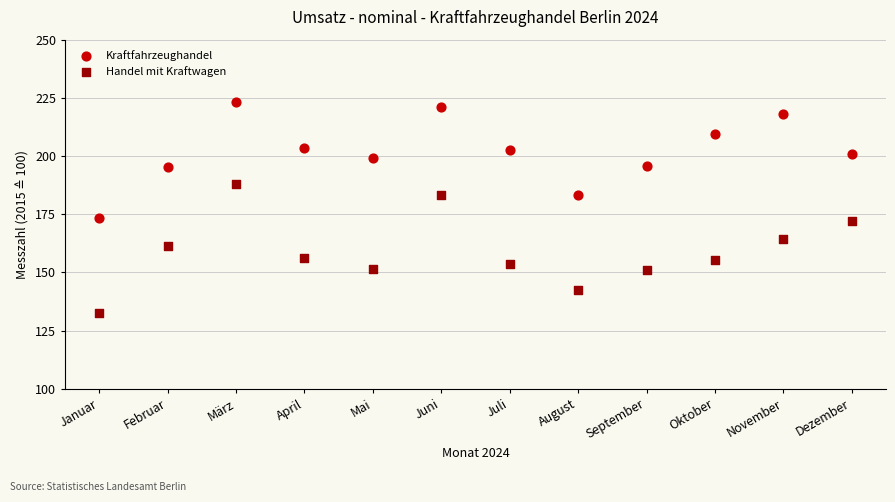

Which series has the largest Y range (max minus min)?

Handel mit Kraftwagen